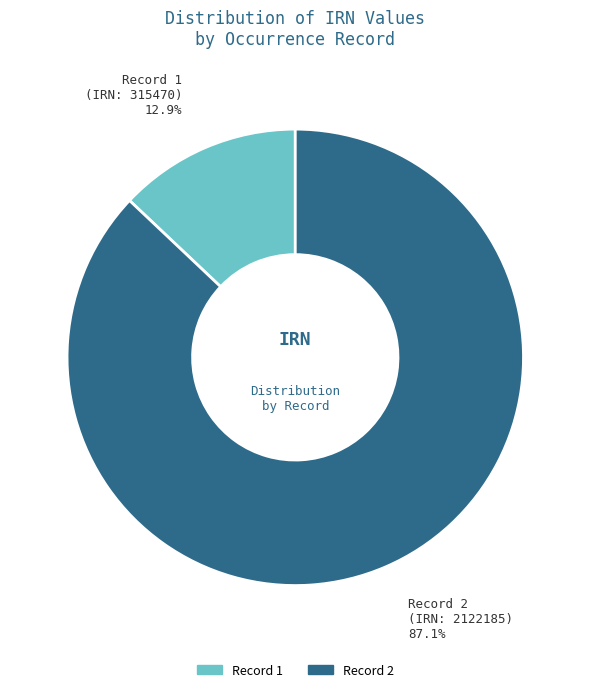

Is there a majority slice in this chart?

Yes